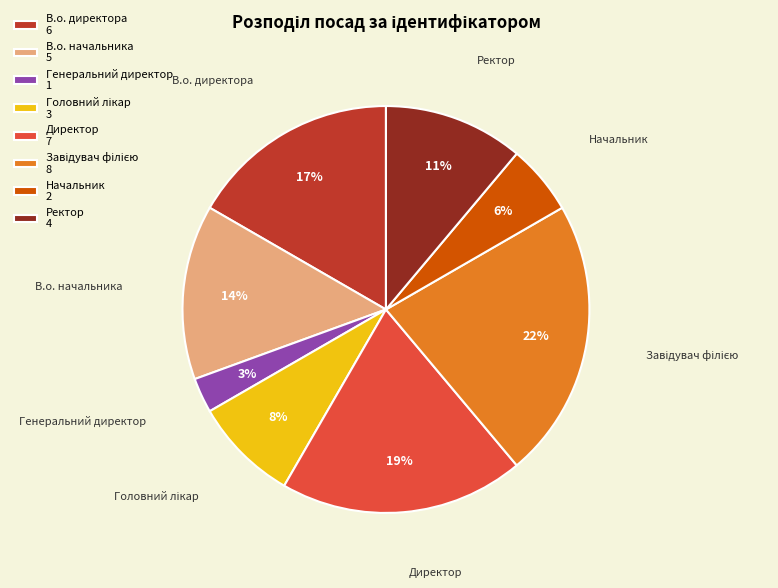

Do Ректор and В.о. начальника together represent more than half of the pie?

No